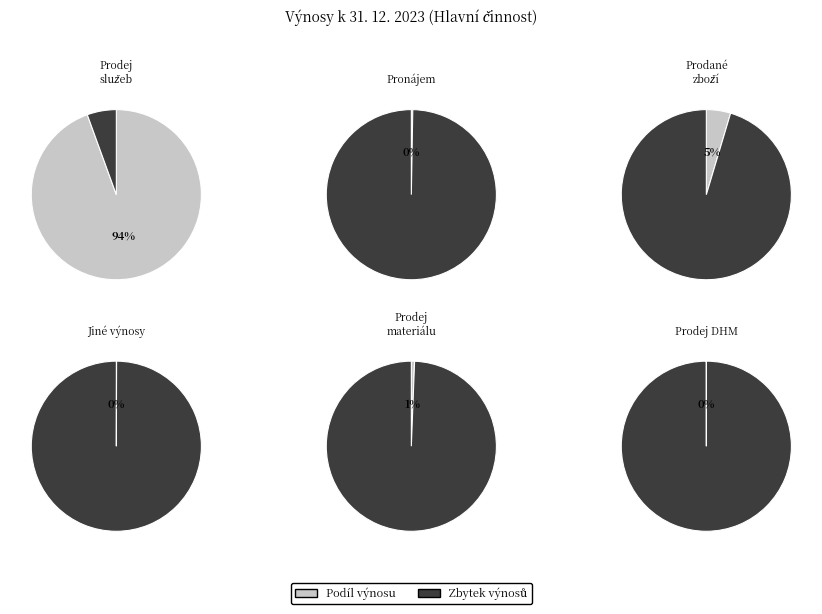

What percentage is NOT represented by Výnosy z prodeje služeb?

5.5%